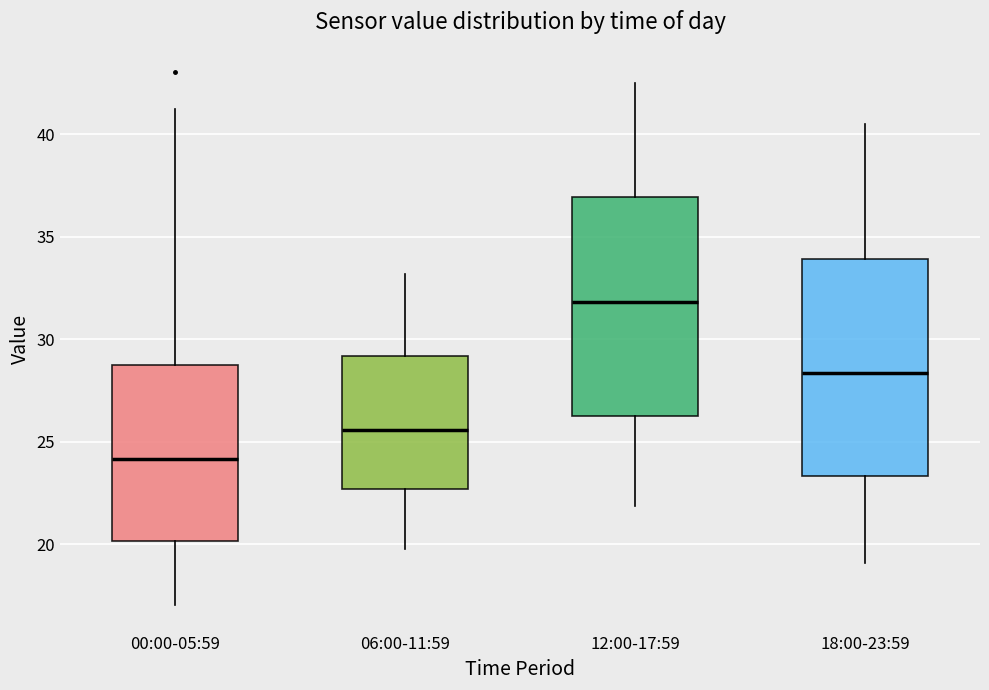

Reading left to right, read every box against the y-axis: the position of its median line, the range the box covers, and the ends of its whiskers. The values are not printed on the chart, so give them approximately, as read against the axis.

00:00-05:59: median 24.0, box 20.0 to 28.5, whiskers 17.0 to 41.0
06:00-11:59: median 25.5, box 22.5 to 29.0, whiskers 20.0 to 33.0
12:00-17:59: median 32.0, box 26.5 to 37.0, whiskers 22.0 to 42.5
18:00-23:59: median 28.5, box 23.5 to 34.0, whiskers 19.0 to 40.5